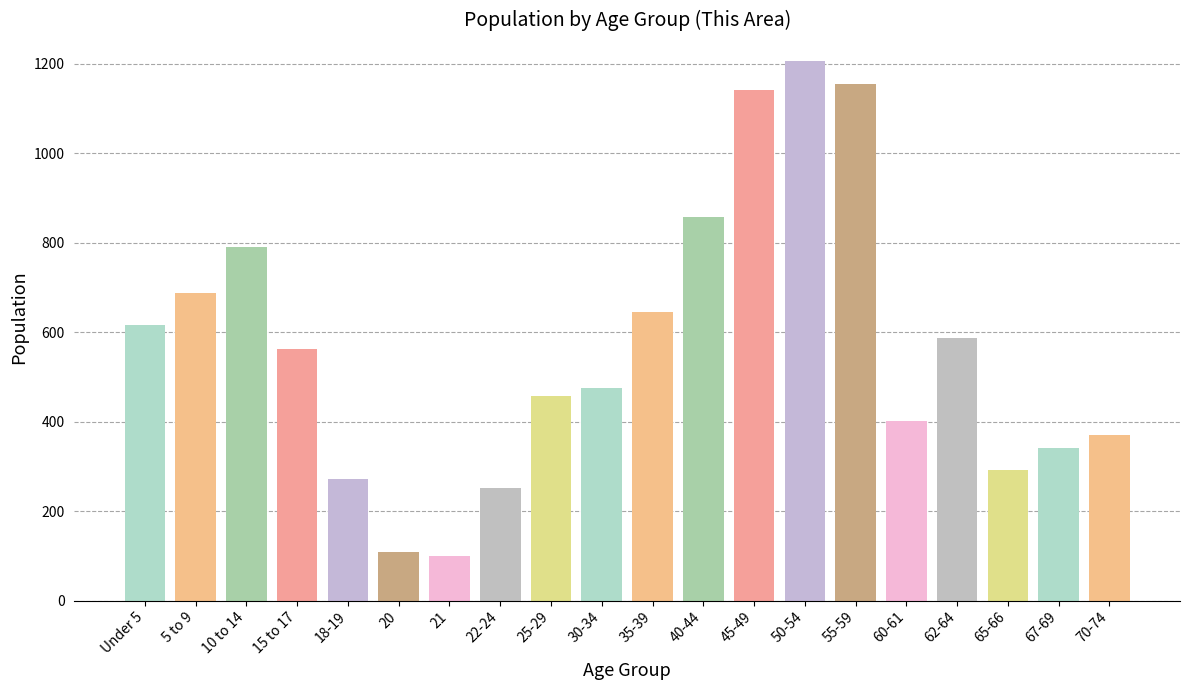

Reading right to left, extract all data points from this chart.

70-74=370	67-69=341	65-66=292	62-64=586	60-61=401	55-59=1154	50-54=1205	45-49=1141	40-44=857	35-39=646	30-34=476	25-29=458	22-24=251	21=100	20=109	18-19=272	15 to 17=562	10 to 14=790	5 to 9=687	Under 5=616